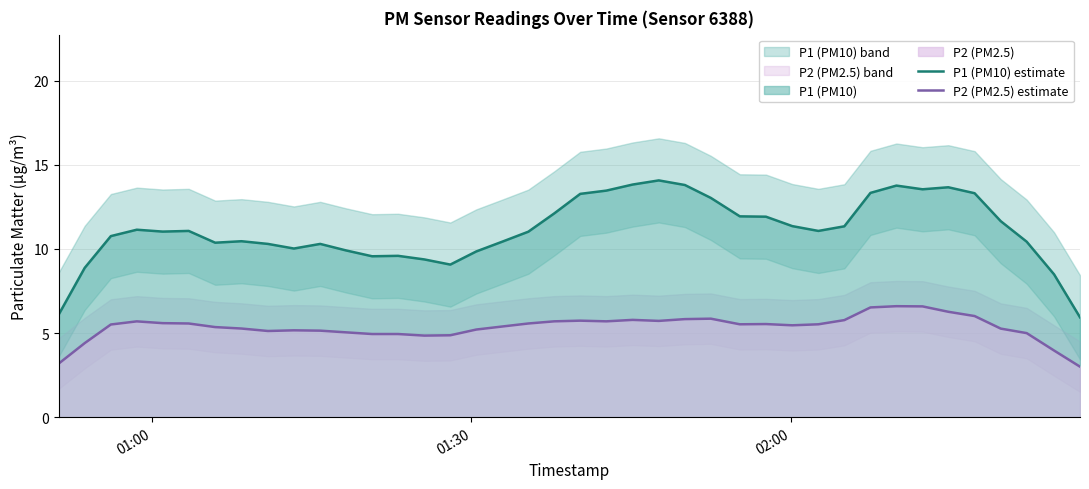

True or false: P2 (PM2.5) estimate and P1 (PM10) estimate cross at least once.

False